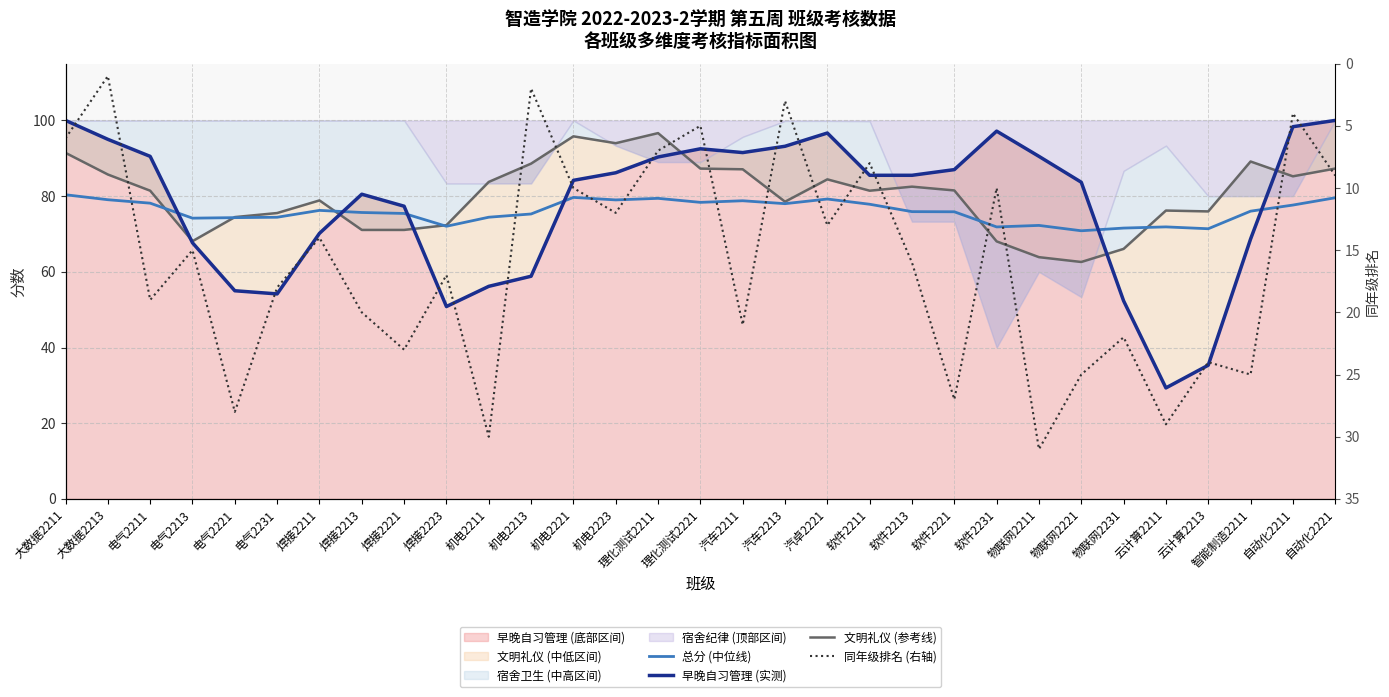

At which label does 总分 (中位线) first exceed 75?

大数据2211